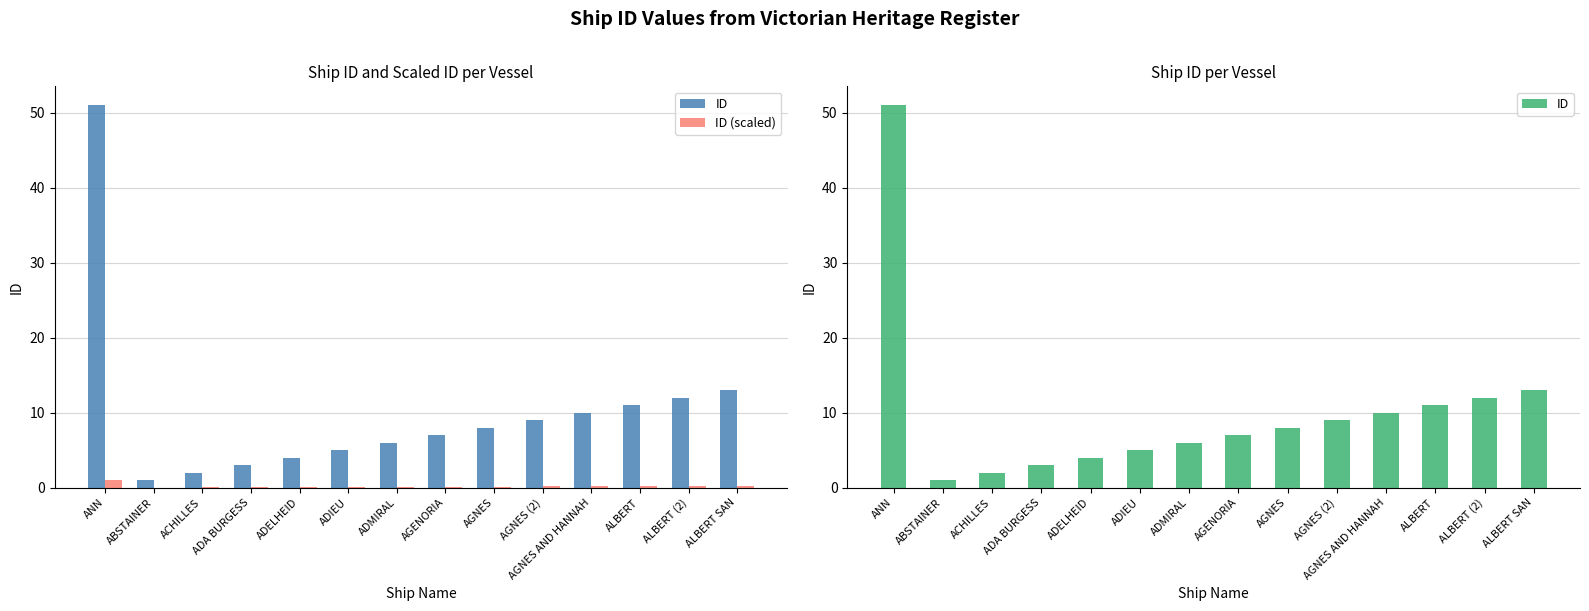

What is the label of the 8th bar from the left?

AGENORIA